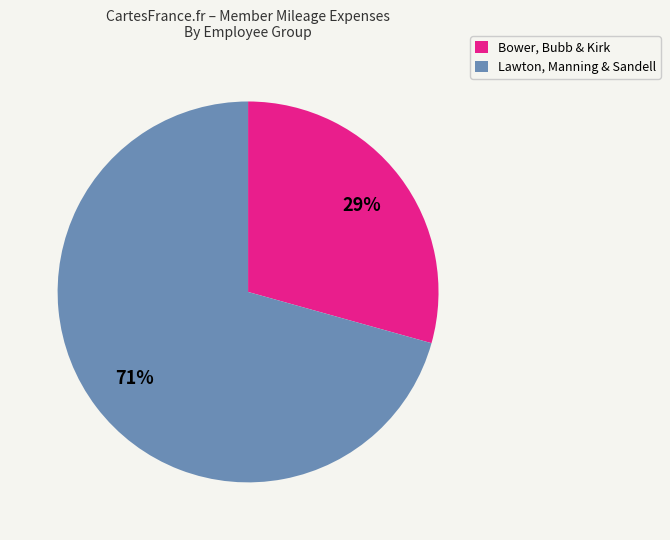

How many segments does this pie chart have?

2